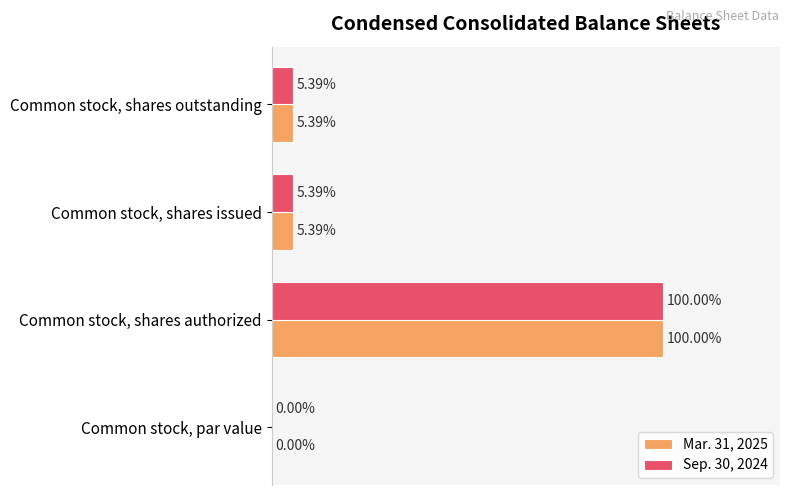

Is the value of Mar. 31, 2025 at Common stock, shares authorized greater than the value of Sep. 30, 2024 at Common stock, shares outstanding?

Yes